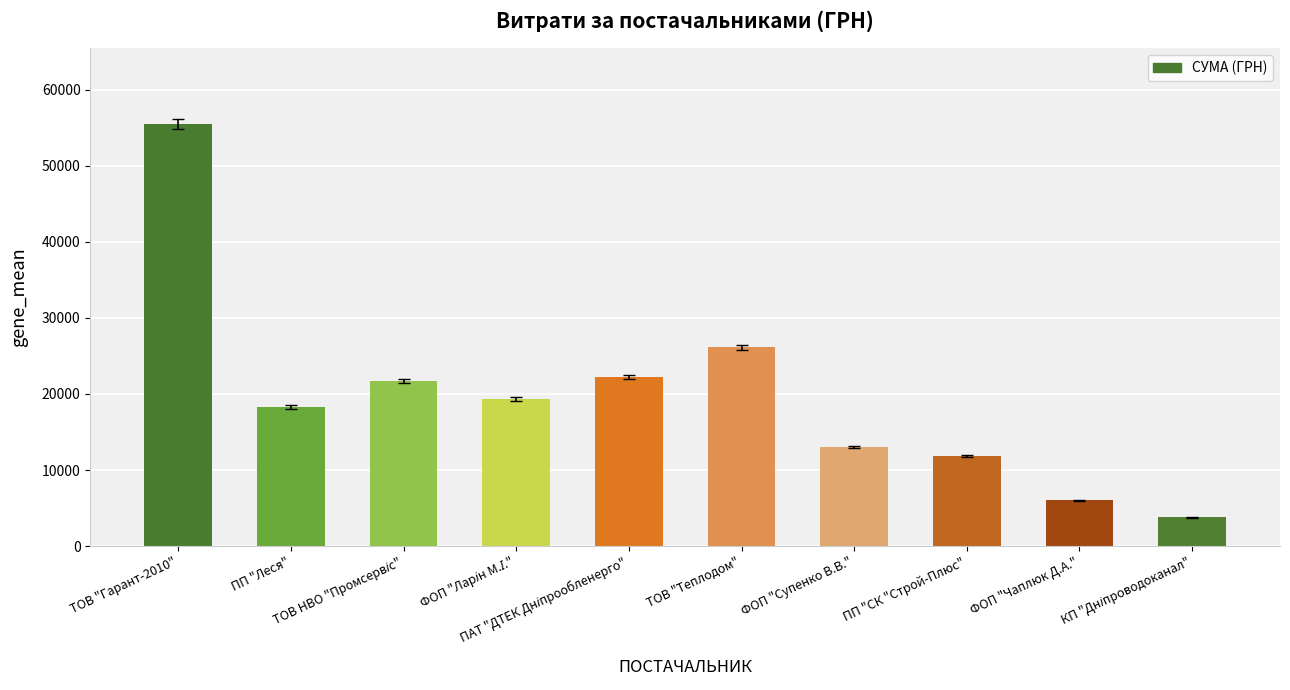

What is the greatest value displayed?

55470.1